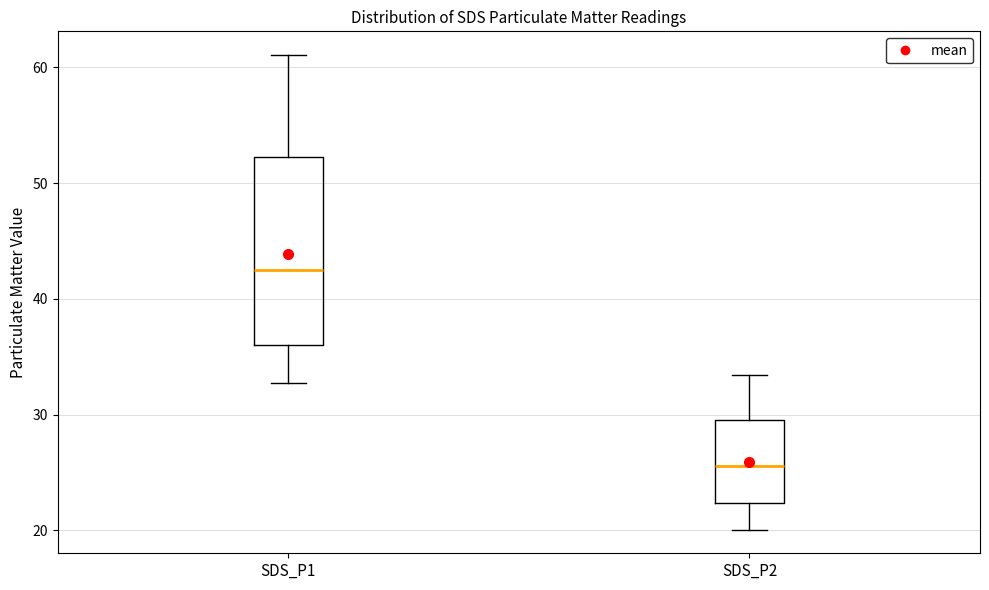

Reading left to right, transcribe this box plot: for each box, give where its median line is, the range the box spans, and where its two whiskers end, as read against the y-axis. The values are not printed on the chart, so give them approximately, as read against the axis.

SDS_P1: median 43, box 36 to 52, whiskers 33 to 61
SDS_P2: median 26, box 22 to 30, whiskers 20 to 33